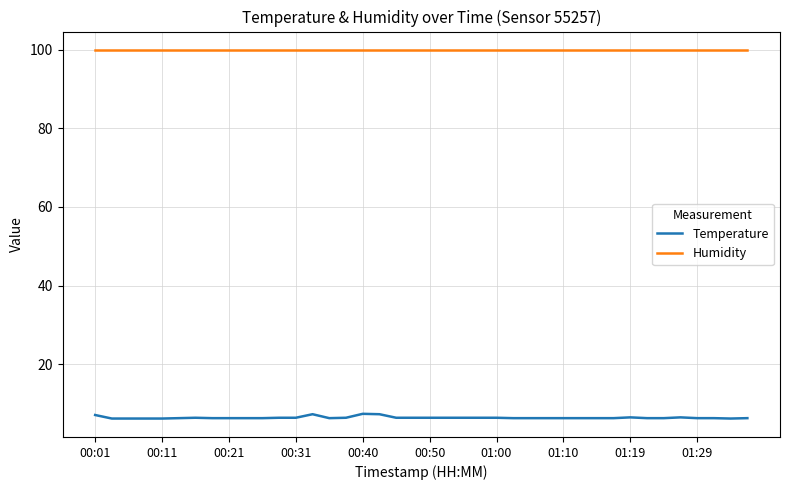

Rank the series by their maximum value, from lowest to highest.

Temperature, Humidity